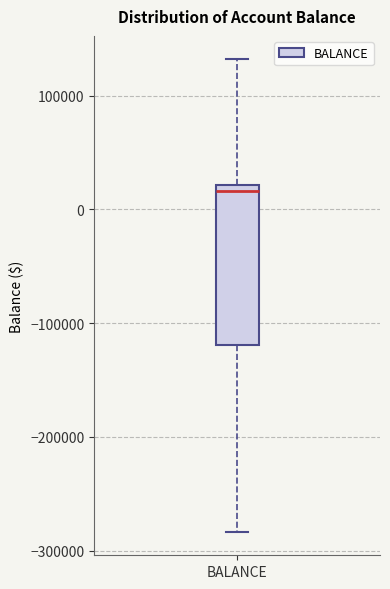

Where is the upper edge of the box for BALANCE on the y-axis? The values are not printed on the chart, so give them approximately, as read against the axis.

20000